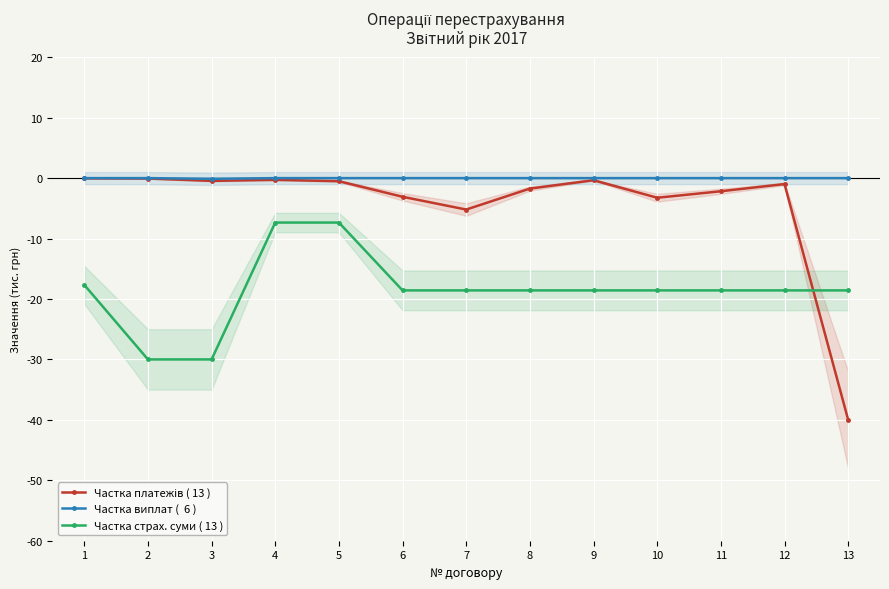

Reading left to right, list all the values displayed in this chart.

Частка платежів ( 13 ): -0.0	-0.1	-0.5	-0.3	-0.5	-3.1	-5.2	-1.7	-0.3	-3.2	-2.2	-1.0	-40.0
Частка виплат (  6 ): -0.0	-0.0	-0.1	-0.0	-0.0	-0.0	-0.0	-0.0	-0.0	-0.0	-0.0	-0.0	-0.0
Частка страх. суми ( 13 ): -17.7	-30.0	-30.0	-7.4	-7.4	-18.6	-18.6	-18.6	-18.6	-18.6	-18.6	-18.6	-18.6